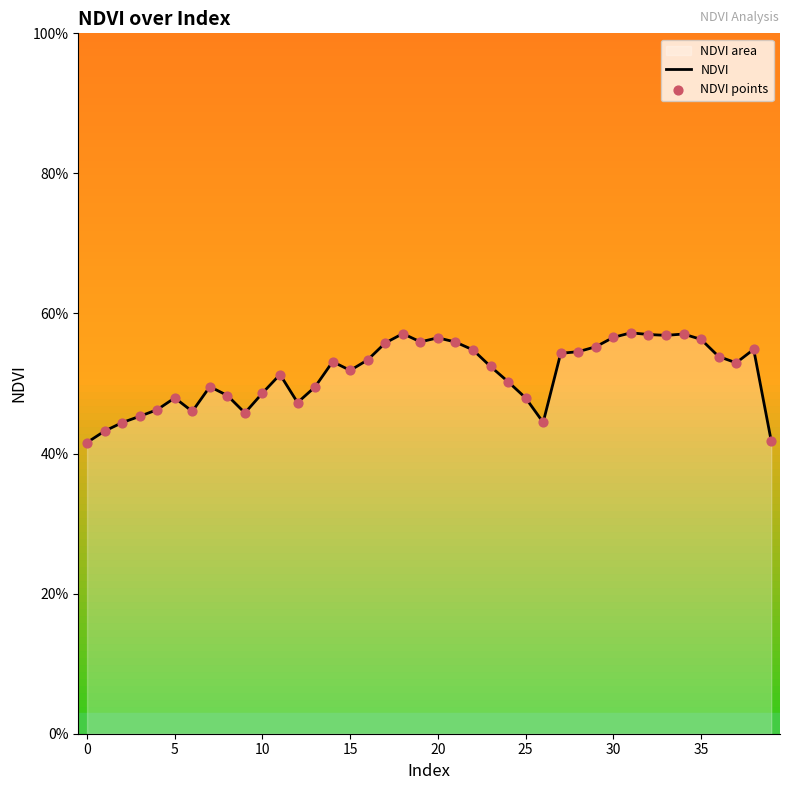

At which category is the sum across all series the highest?

31